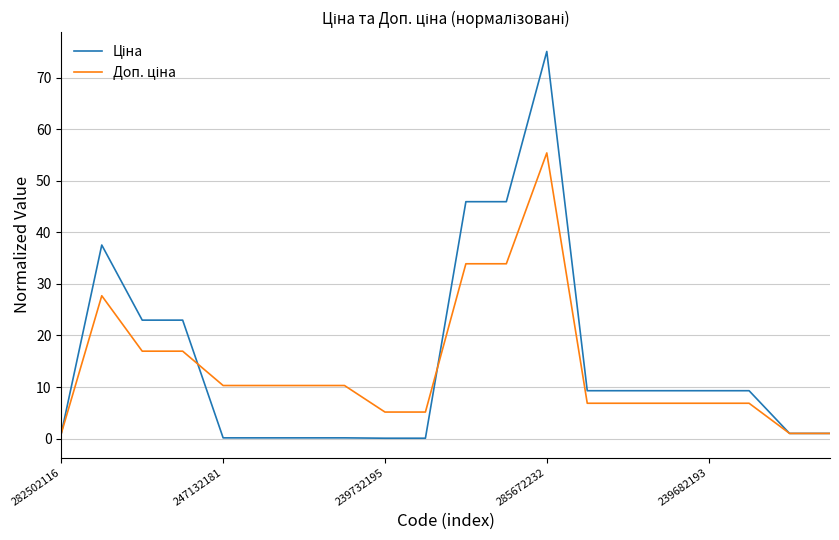

What is the greatest value displayed?

75.1